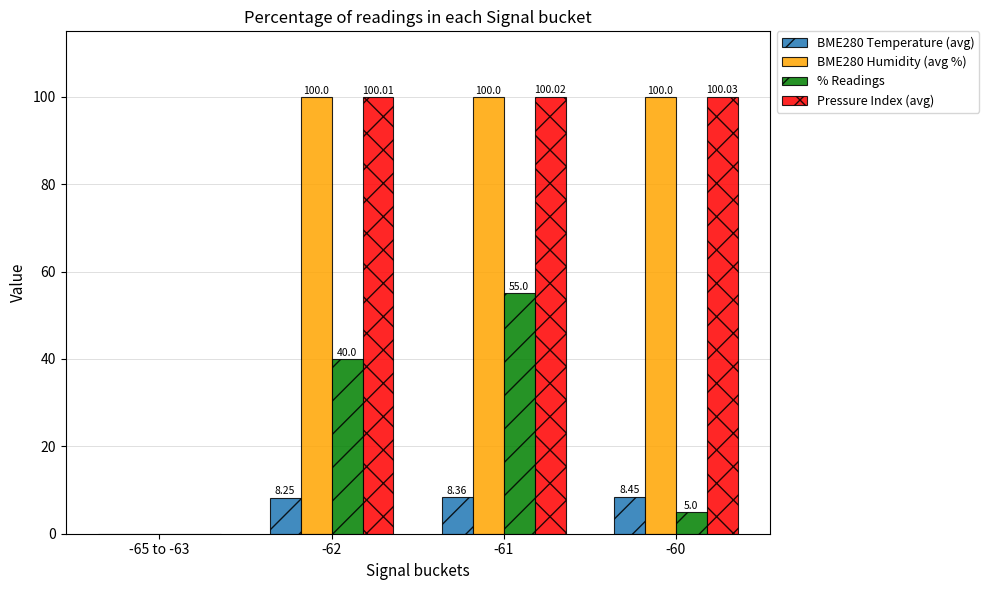

The value of BME280 Humidity (avg %) at -65 to -63 is -43.4. True or false?

False